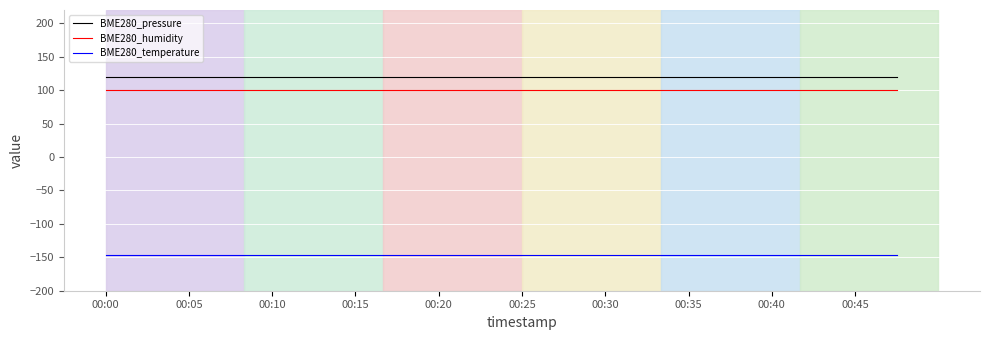

What is the minimum value for BME280_pressure?

119.1